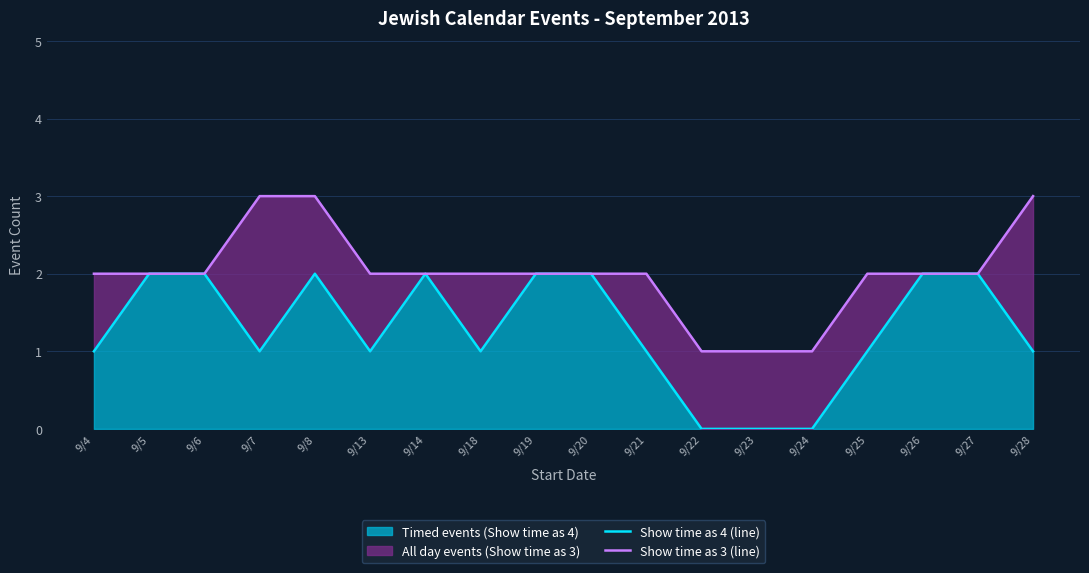

What is the difference between the highest and lowest values at 9/24?

1